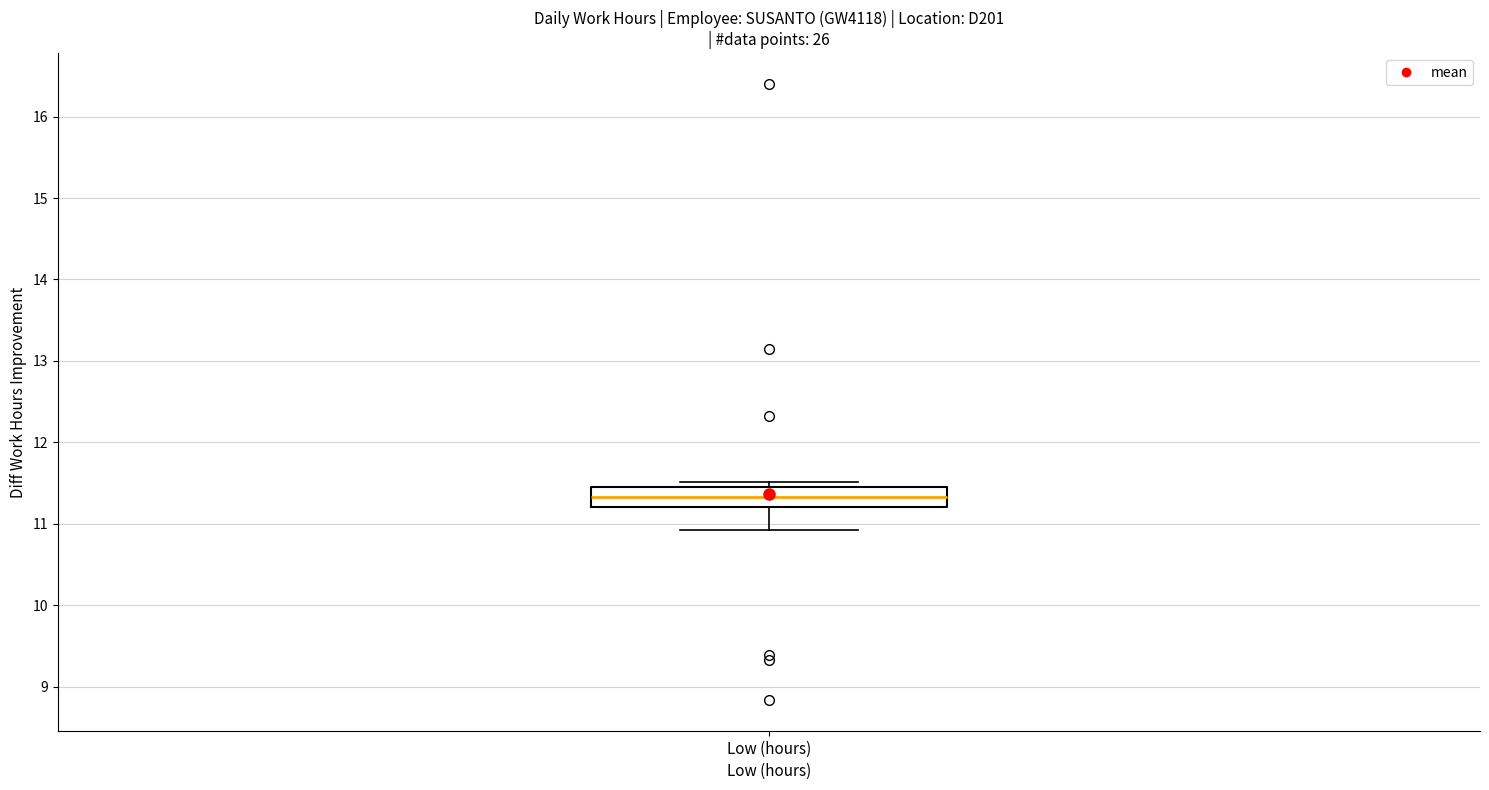

Transcribe this box plot: give where the median line is, the range the box spans, and where the two whiskers end, as read against the y-axis. The values are not printed on the chart, so give them approximately, as read against the axis.

median 11.3, box 11.2 to 11.5, whiskers 10.9 to 11.5 (just above the box's upper edge)